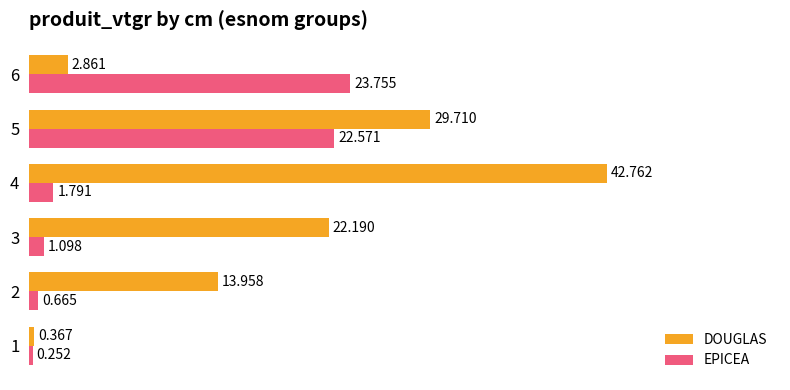

Is the value of EPICEA at 1 greater than the value of DOUGLAS at 2?

No